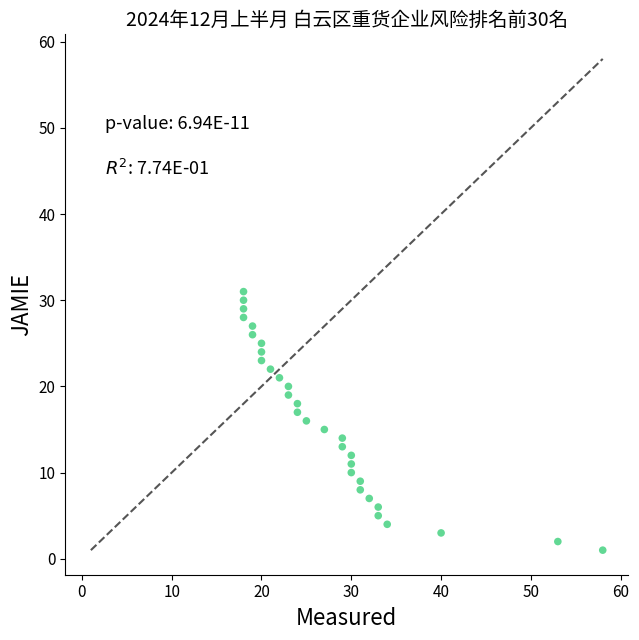

What is the range of Y values (max minus min)?

30